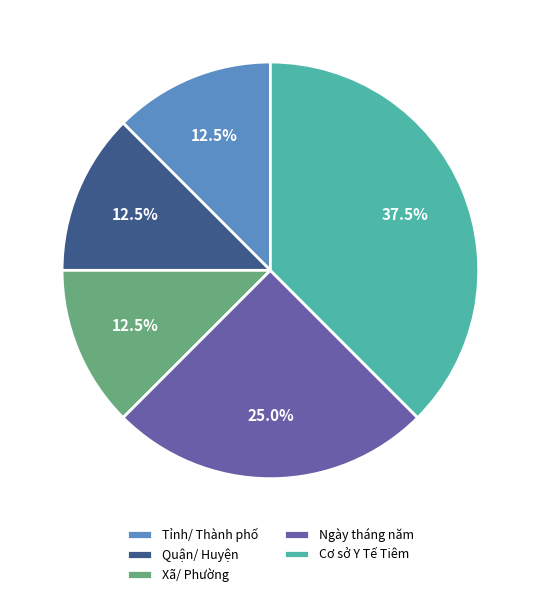

To the nearest percent, what is the combined percentage of Ngày tháng năm and Xã/ Phường?

38%